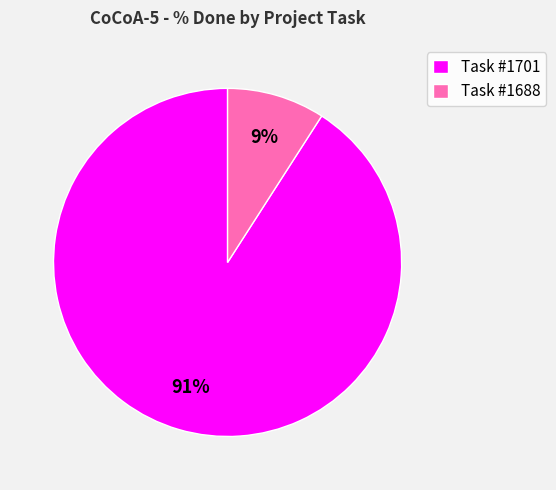

Is there a majority slice in this chart?

Yes